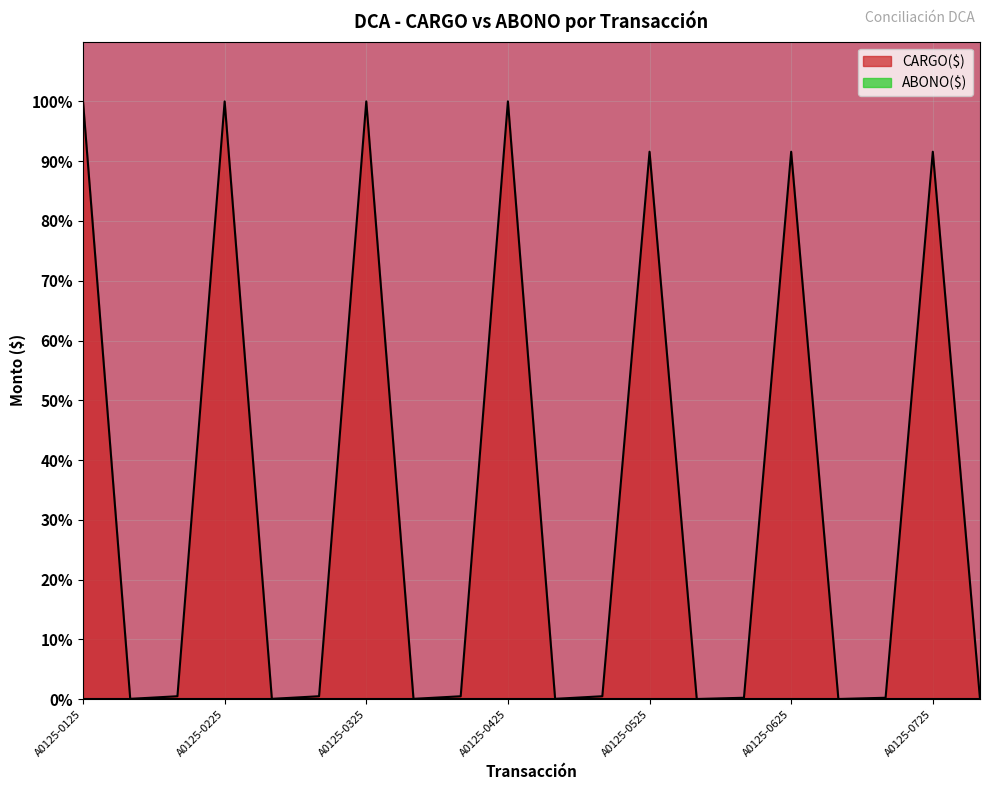

What is the value of the 19th point from the left?

91.6